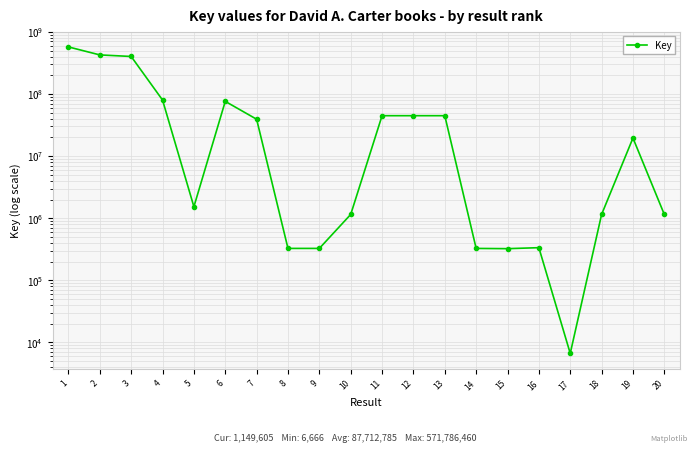

Which label corresponds to the smallest value in the chart?

17